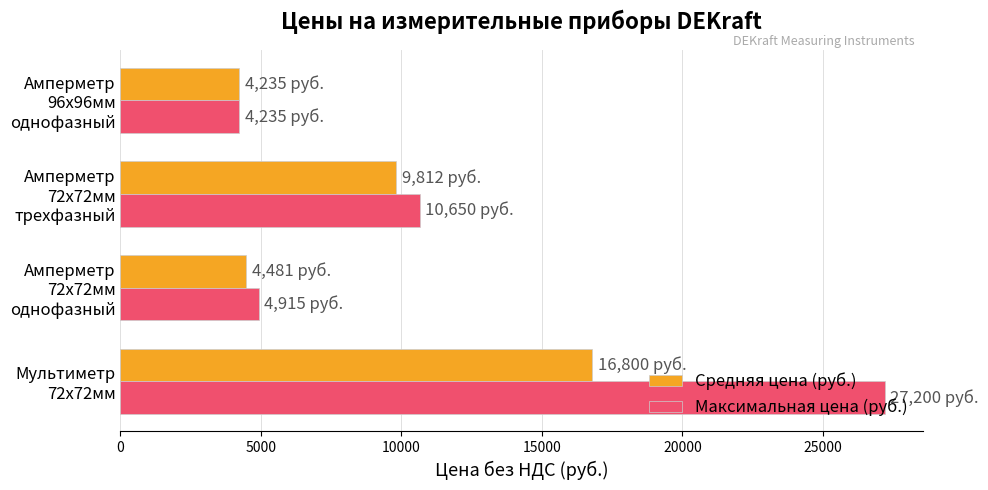

List the series in order of their overall mean, highest first.

Максимальная цена (руб.), Средняя цена (руб.)